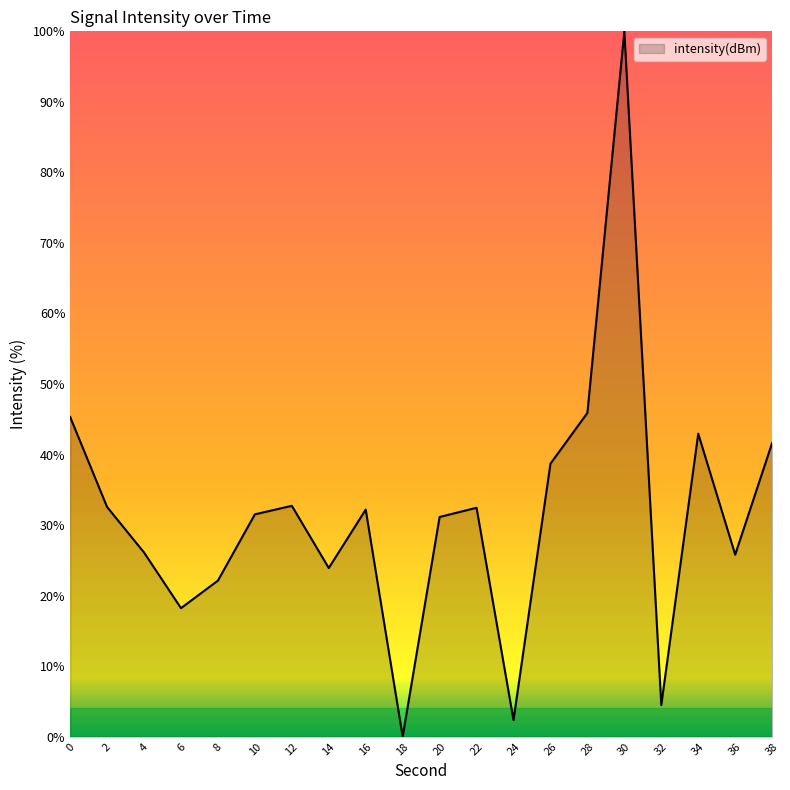

How many lines are shown in the chart?

1